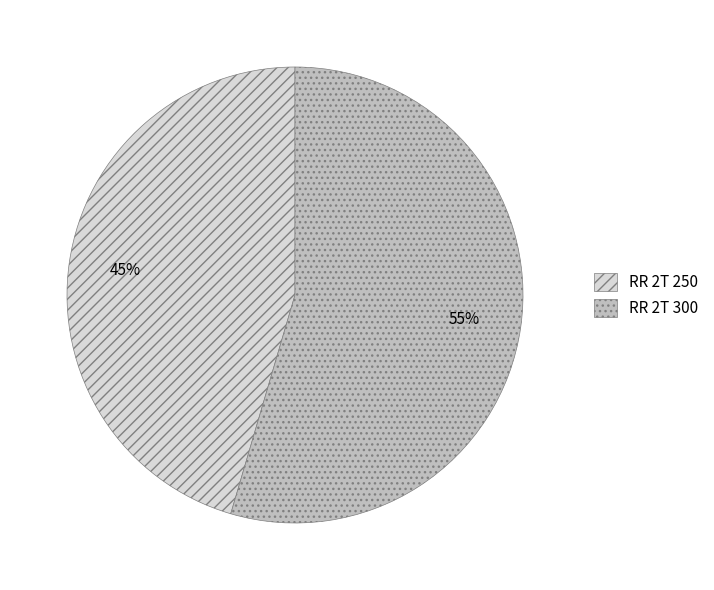

To the nearest percent, what is the combined percentage of RR 2T 250 and RR 2T 300?

100%